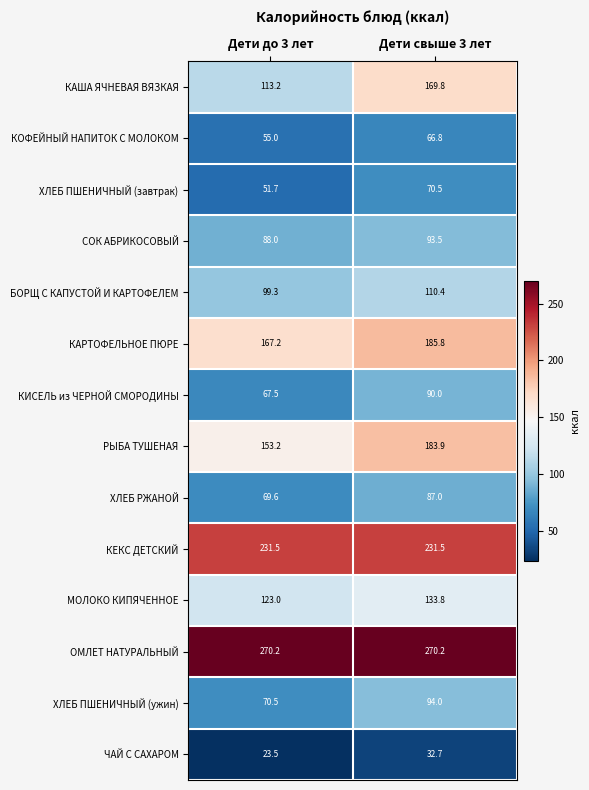

What is the sum of all ХЛЕБ ПШЕНИЧНЫЙ (ужин) values?

164.5